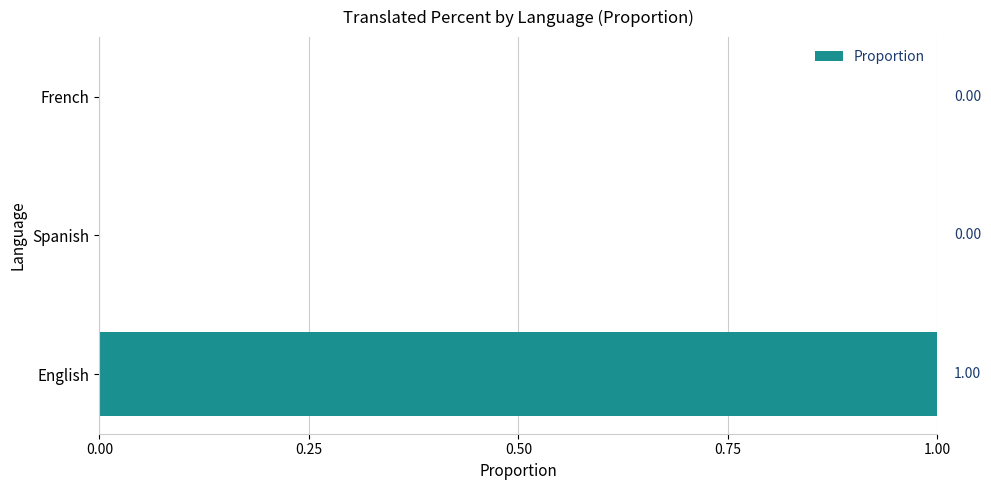

Which has a higher value, Spanish or English?

English